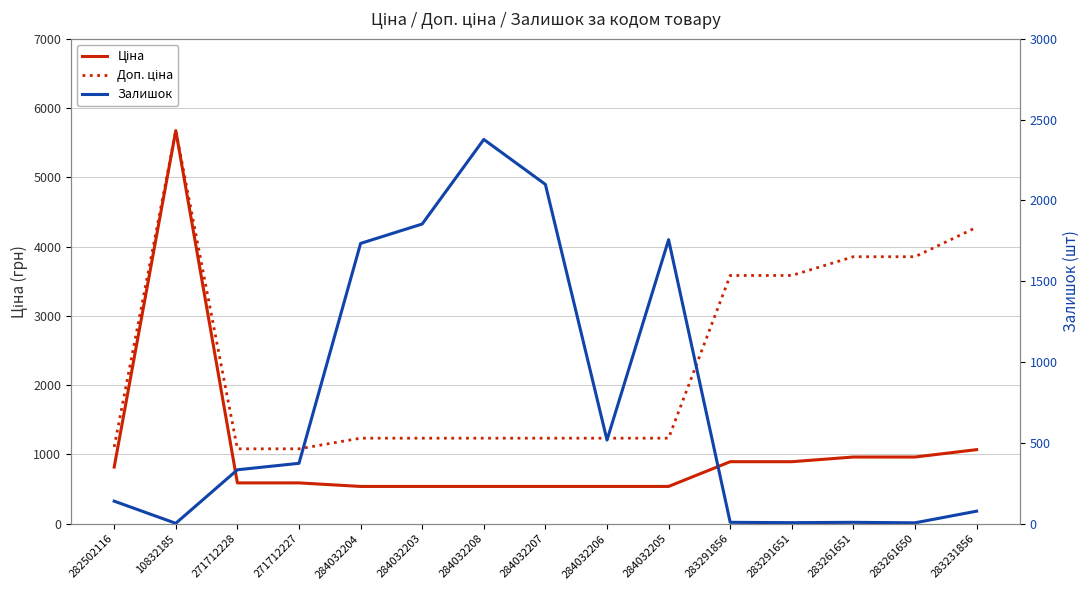

Rank the series by their maximum value, from highest to lowest.

Ціна, Доп. ціна, Залишок